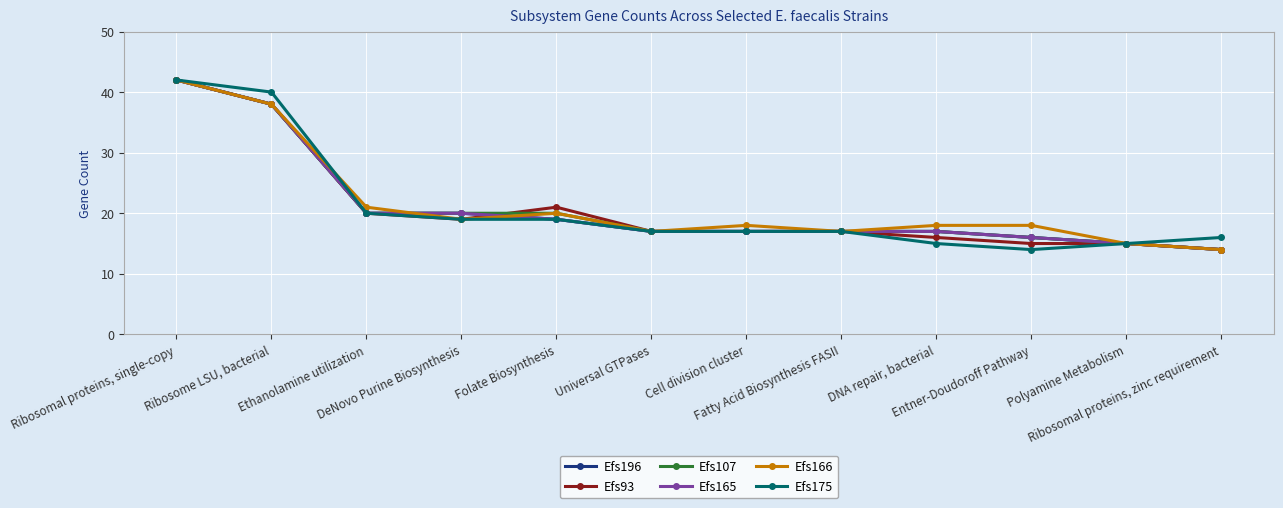

Is this an area chart (filled region under the line)?

No